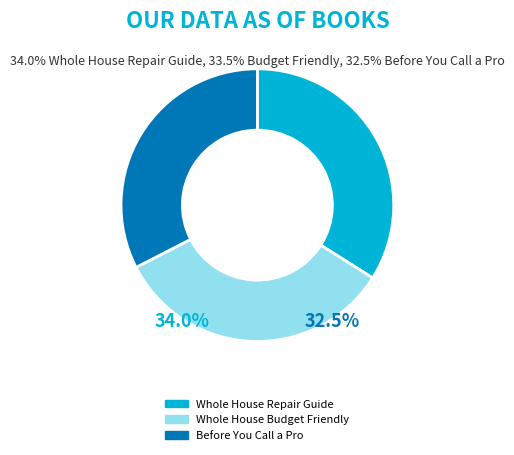

Which has a higher value, Whole House Budget Friendly or Whole House Repair Guide?

Whole House Repair Guide